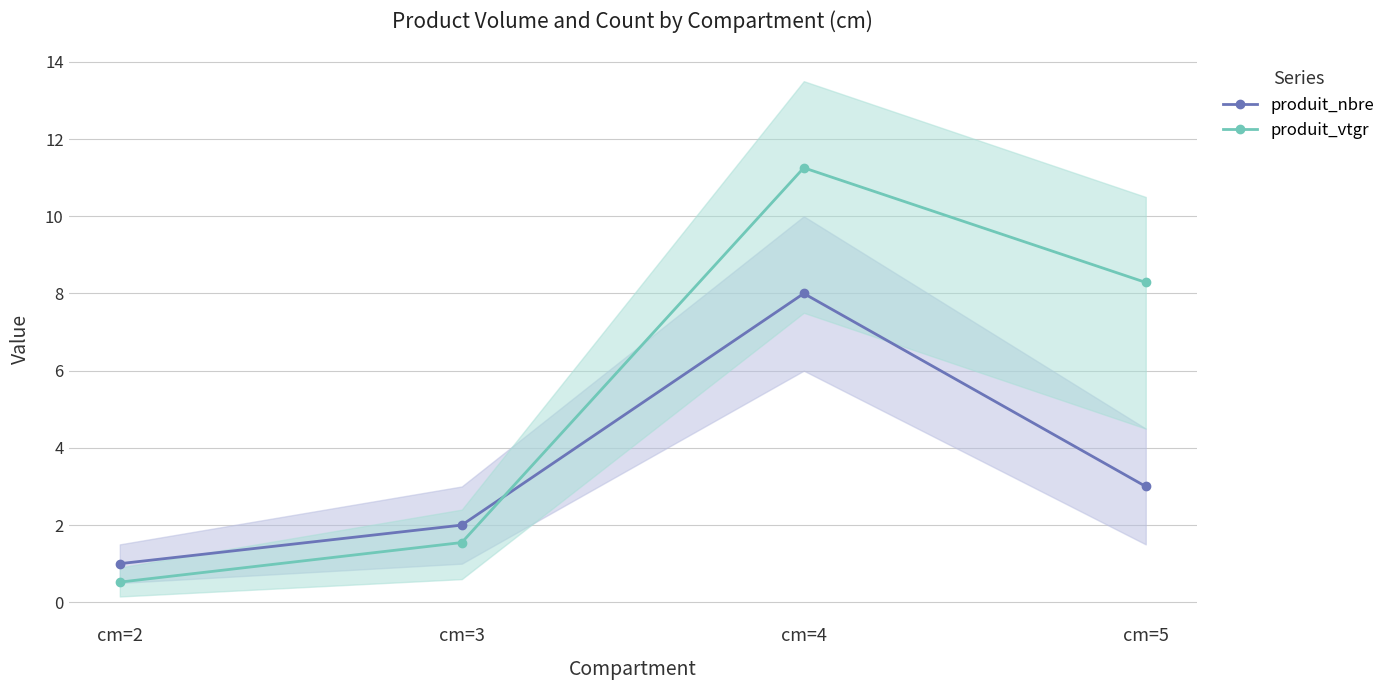

The value of produit_nbre at cm=5 is 0.8. True or false?

False